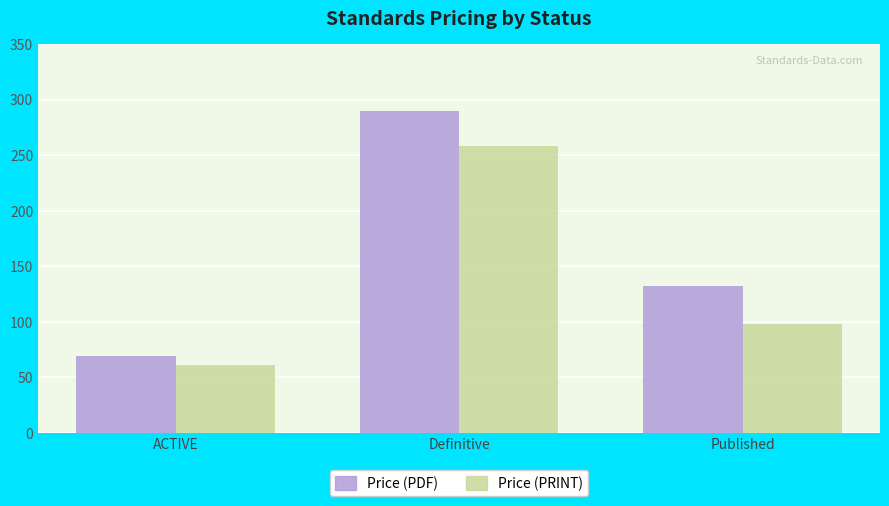

Reading right to left, extract all data points from this chart.

Price (PDF): Published=132	Definitive=290	ACTIVE=69
Price (PRINT): Published=98	Definitive=258	ACTIVE=61